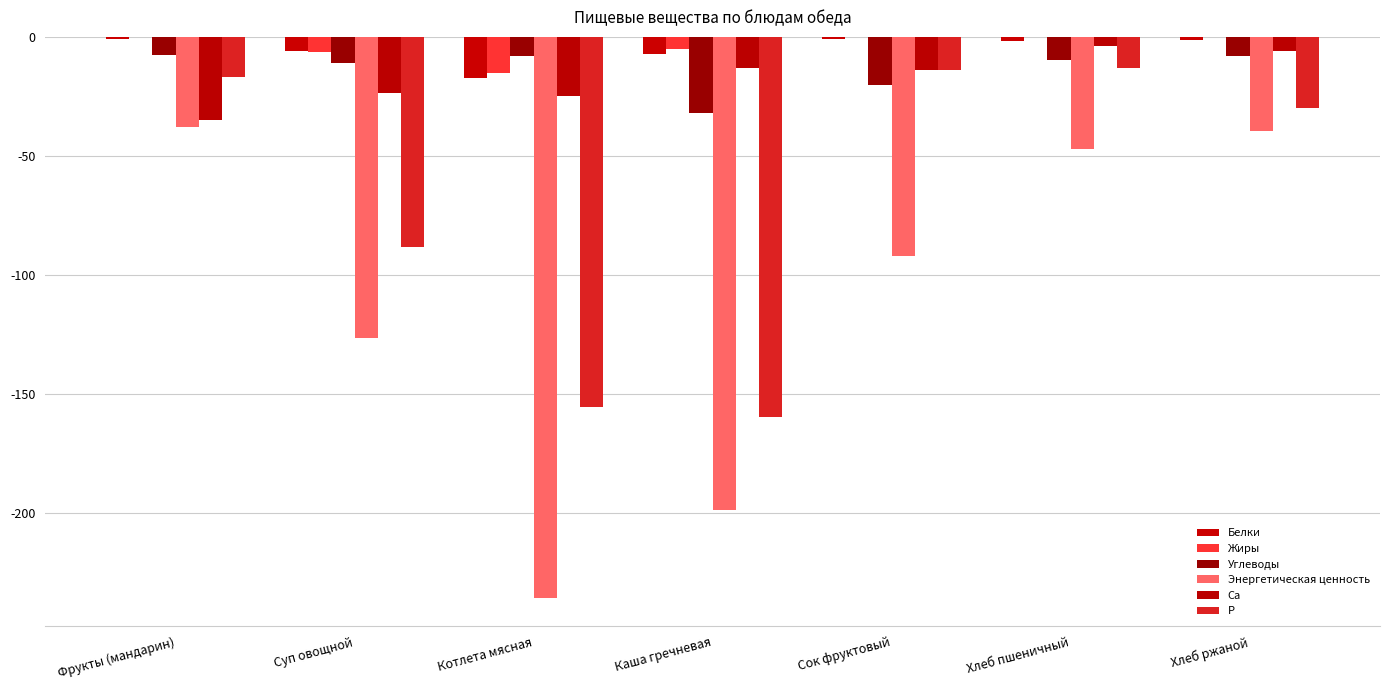

How many data points does each series have?

7